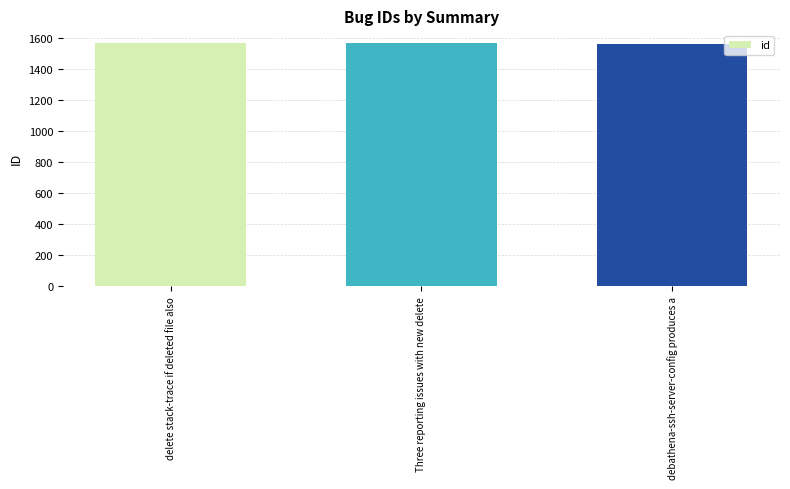

What is the smallest value displayed?

1562